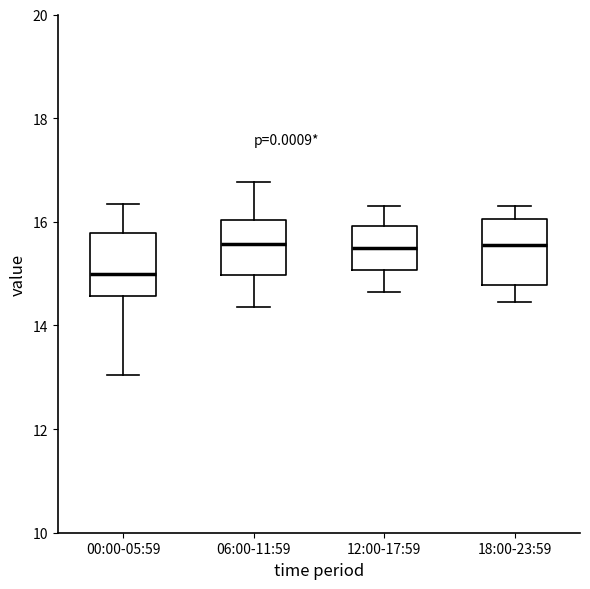

Where is the lower edge of the box for 00:00-05:59 on the y-axis? The values are not printed on the chart, so give them approximately, as read against the axis.

14.6